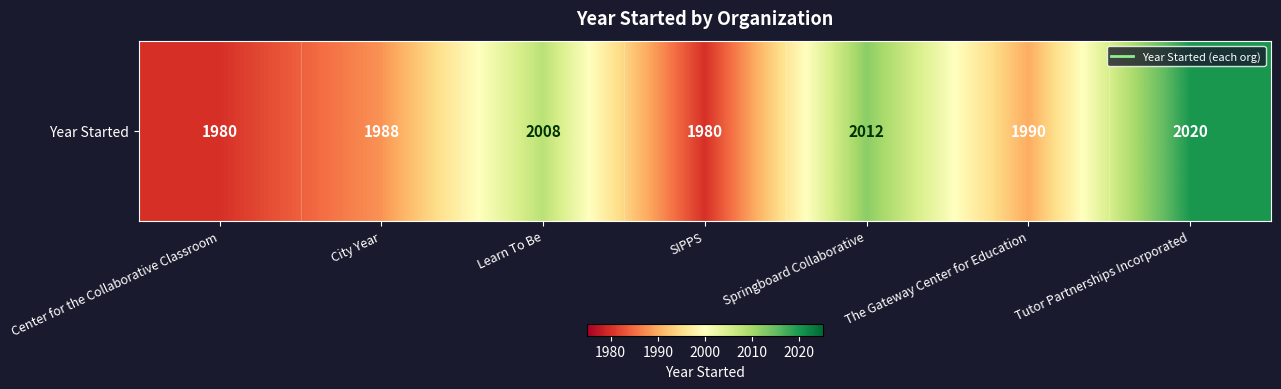

What is the greatest value displayed?

2020